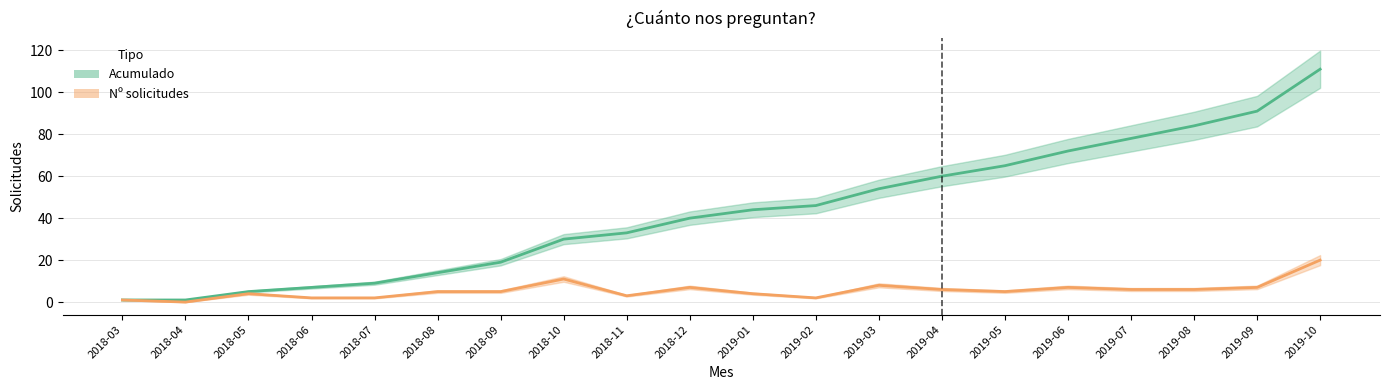

Rank the series by their average value, from lowest to highest.

Nº solicitudes, Acumulado